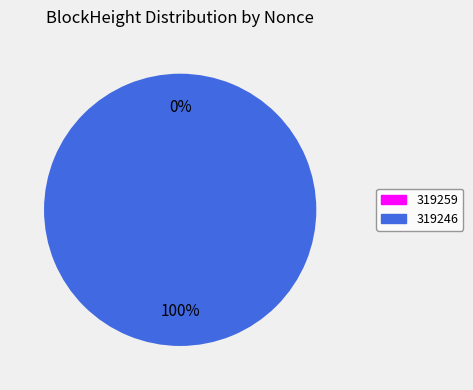

Rank the categories by value from lowest to highest.

319259, 319246